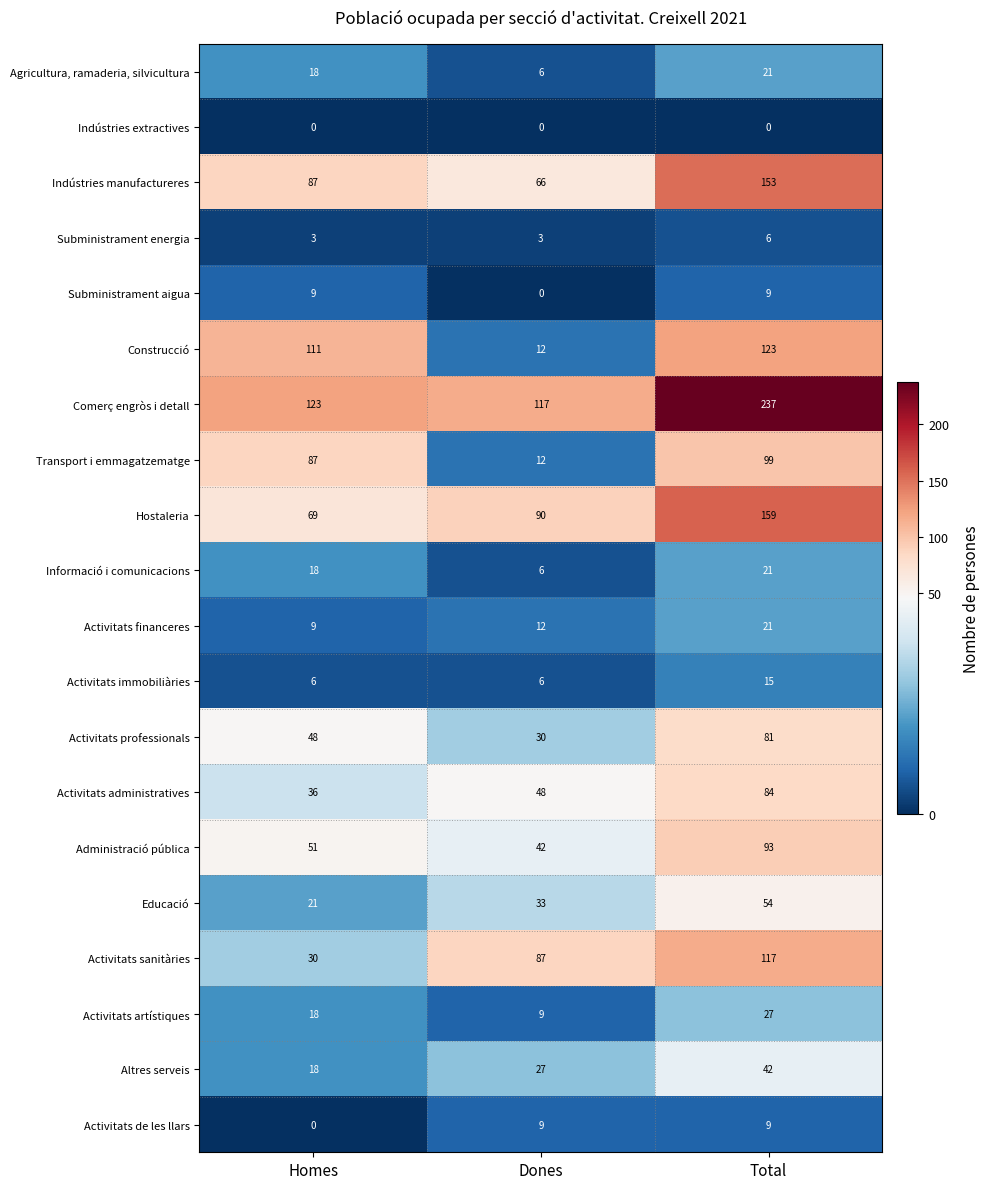

Is it true that Activitats financeres equals 9 at Total?

False